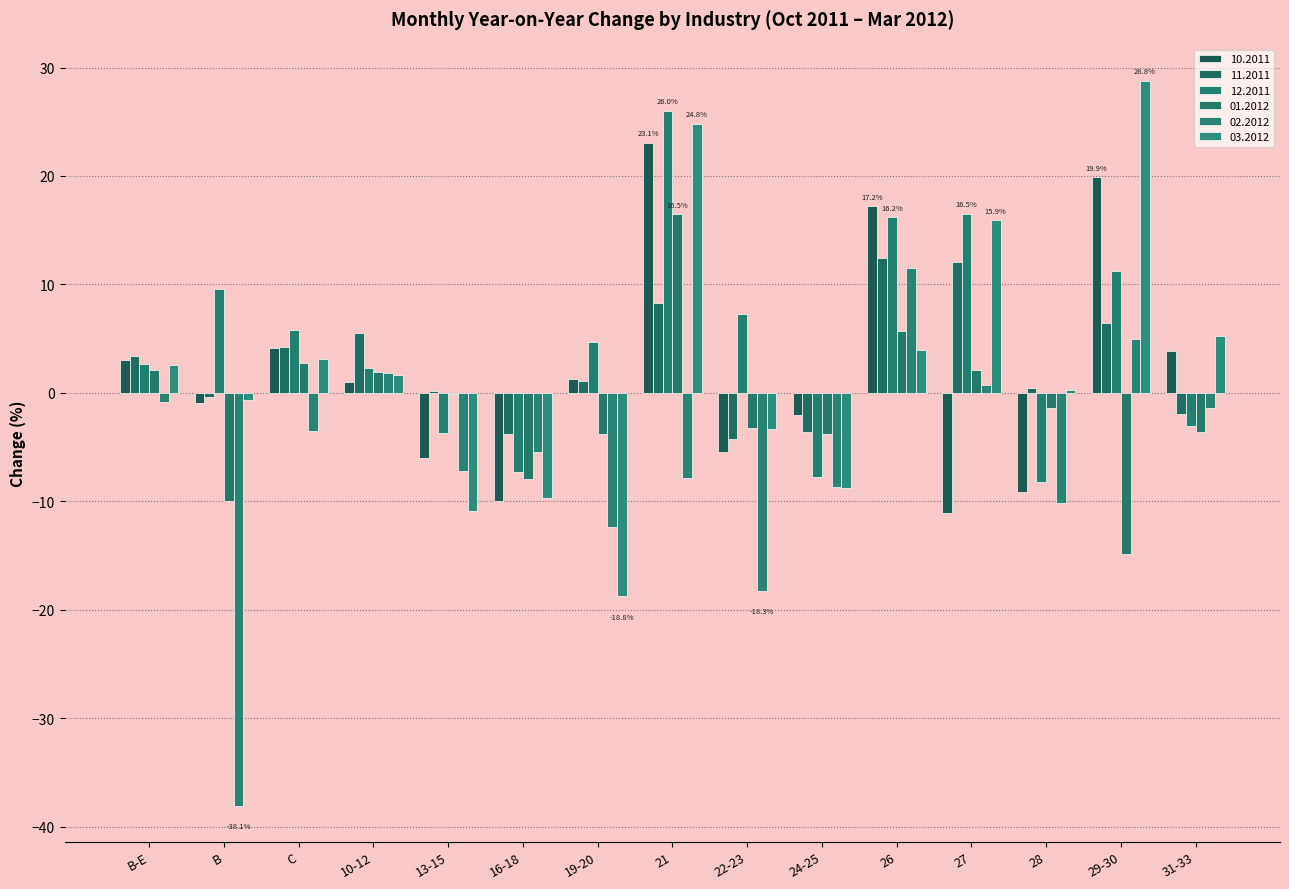

The 12.2011 series shows 6.6 at 19-20. True or false?

False